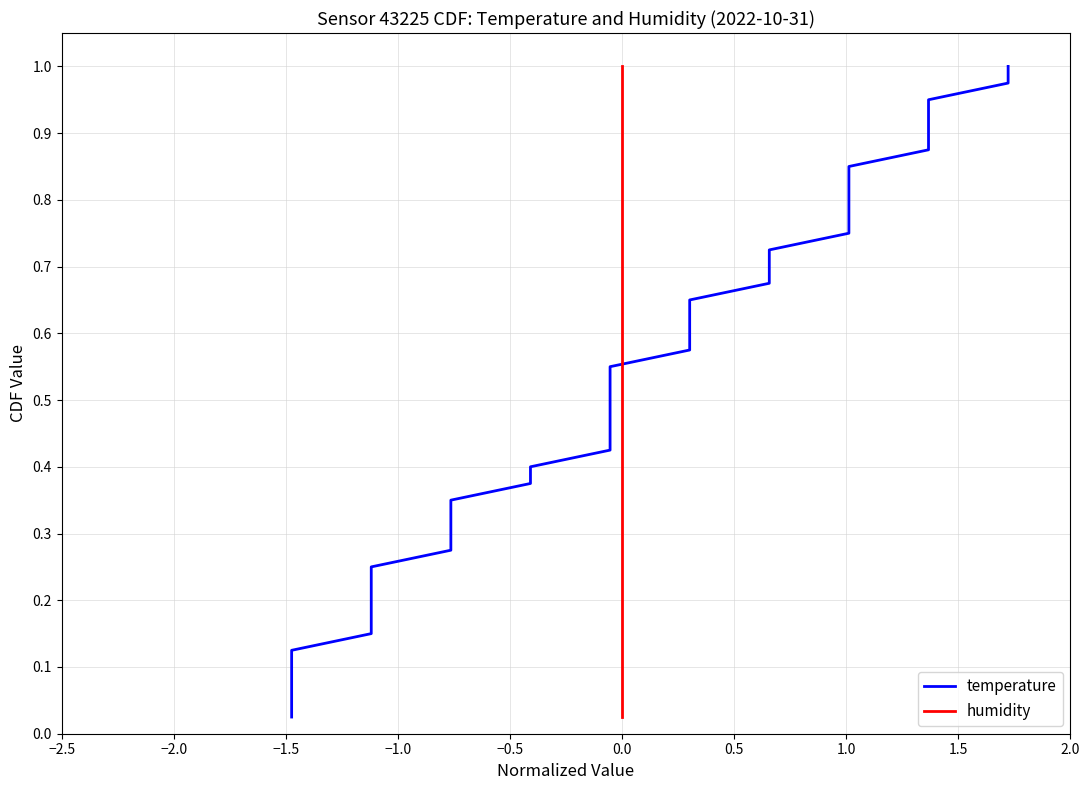

How many lines are shown in the chart?

2